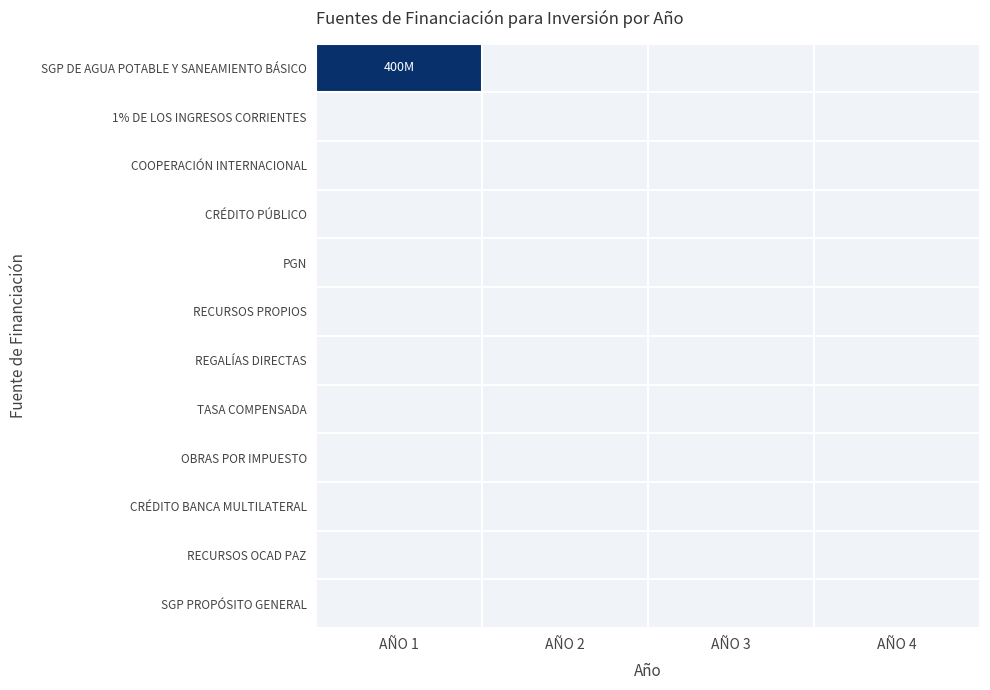

List the series in order of their peak value, lowest first.

1% DE LOS INGRESOS CORRIENTES, COOPERACIÓN INTERNACIONAL, CRÉDITO PÚBLICO, PGN, RECURSOS PROPIOS, REGALÍAS DIRECTAS, TASA COMPENSADA, OBRAS POR IMPUESTO, CRÉDITO BANCA MULTILATERAL, RECURSOS OCAD PAZ, SGP PROPÓSITO GENERAL, SGP DE AGUA POTABLE Y SANEAMIENTO BÁSICO